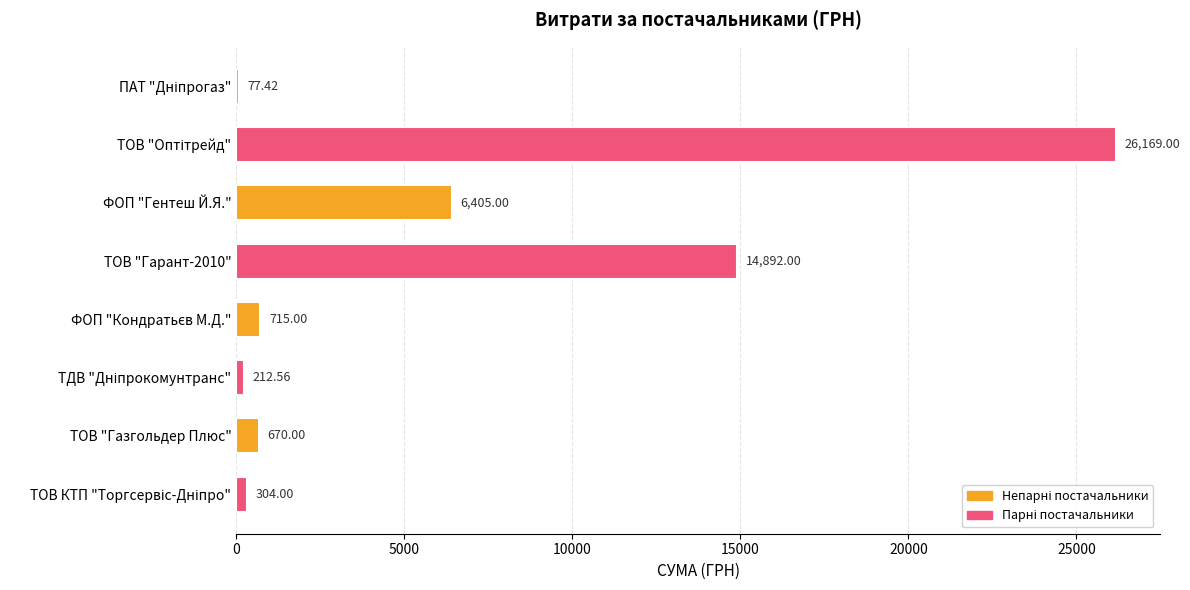

What is the ratio of the value at ФОП "Гентеш Й.Я." to the value at ТОВ "Гарант-2010"?

0.4